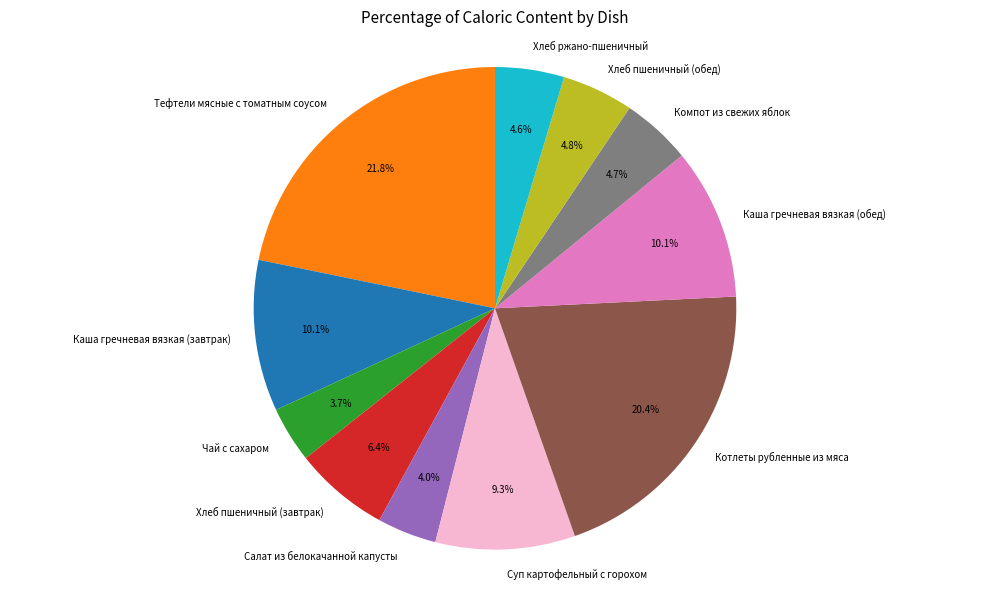

Is Чай с сахаром the majority of the pie?

No